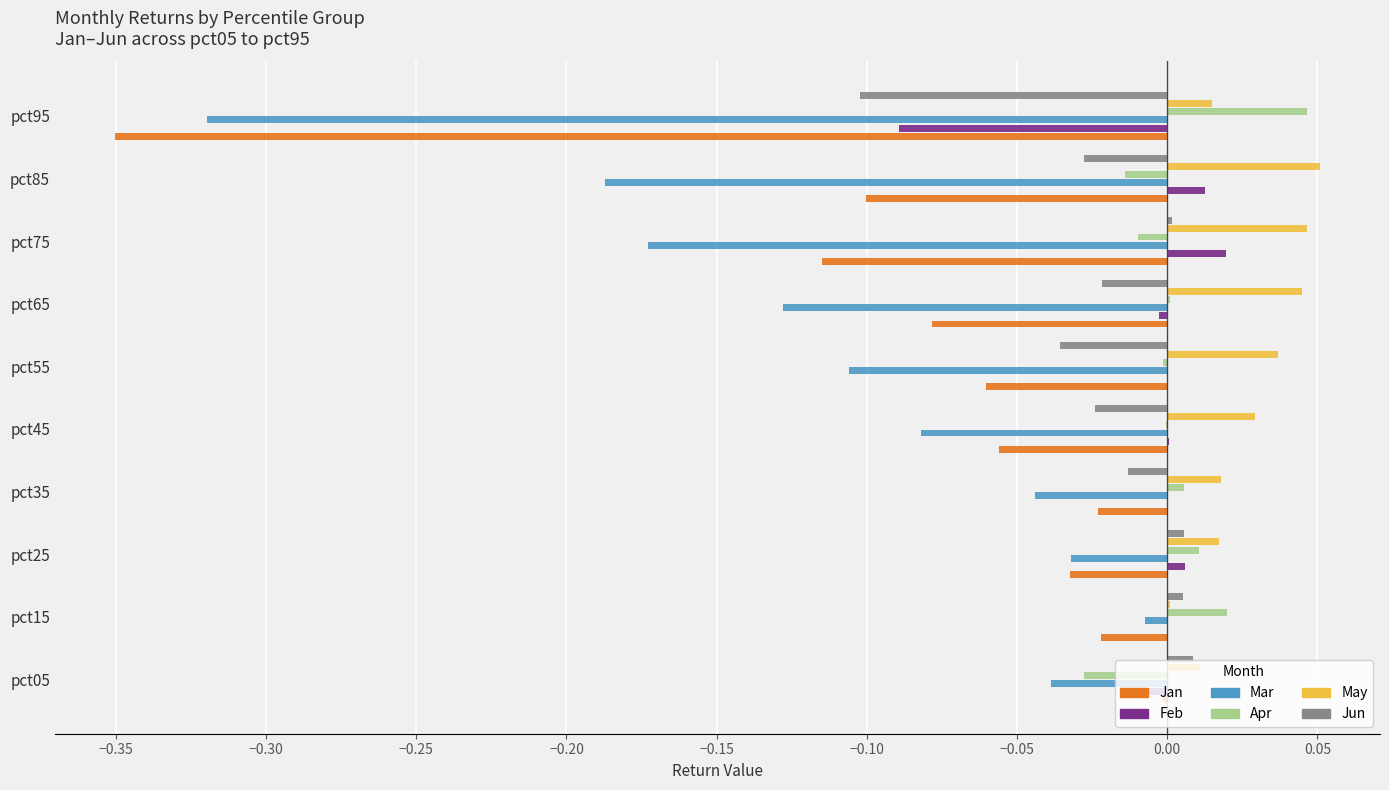

What are all the series names shown in the legend?

Jan, Feb, Mar, Apr, May, Jun